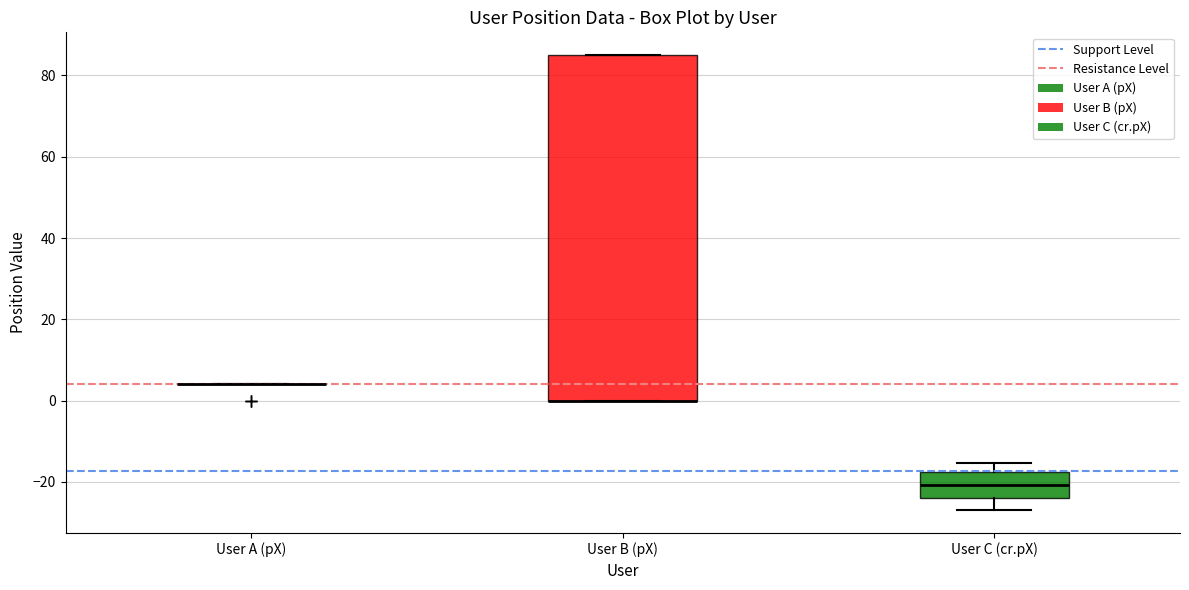

Reading left to right, read every box against the y-axis: the position of its median line, the range the box covers, and the ends of its whiskers. The values are not printed on the chart, so give them approximately, as read against the axis.

User A (pX): box collapsed to a line at 4, whiskers 4 to 4
User B (pX): median 0 (drawn on the box's lower edge), box 0 to 86, whiskers 0 to 86
User C (cr.pX): median -20, box -24 to -18, whiskers -26 to -16